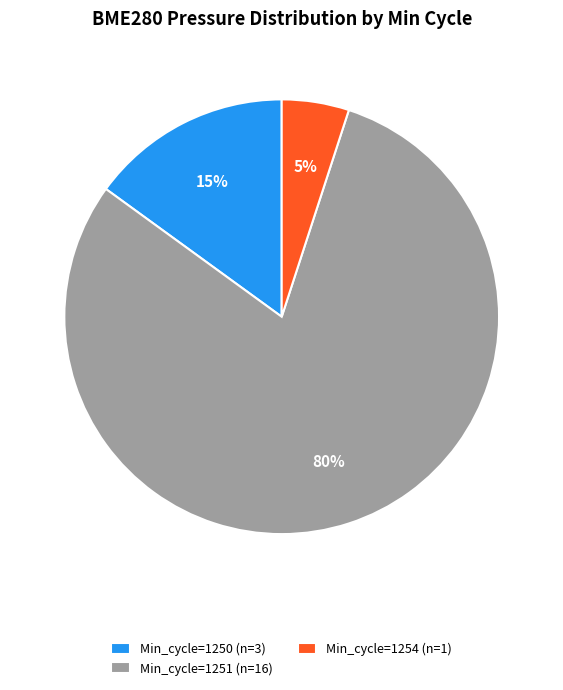

To the nearest percent, what is the difference between the largest and smallest slice percentages?

75%